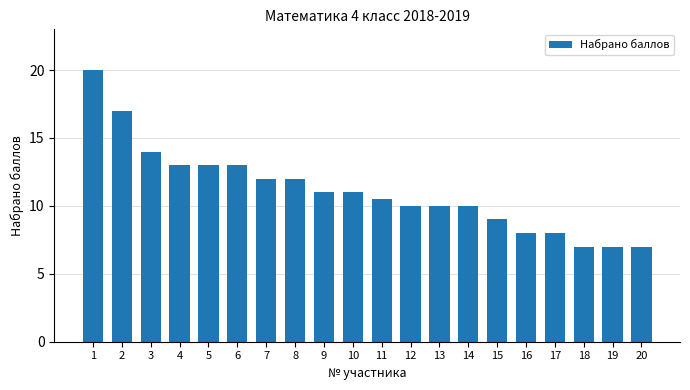

What is the ratio of the value at 4 to the value at 9?

1.2